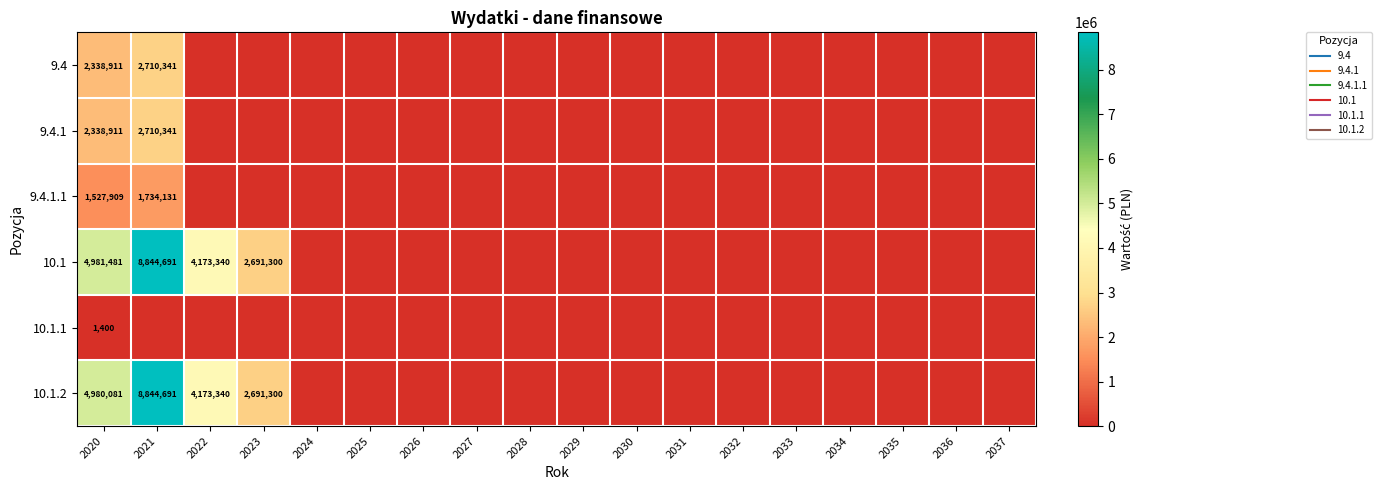

Count the number of data series in this chart.

6